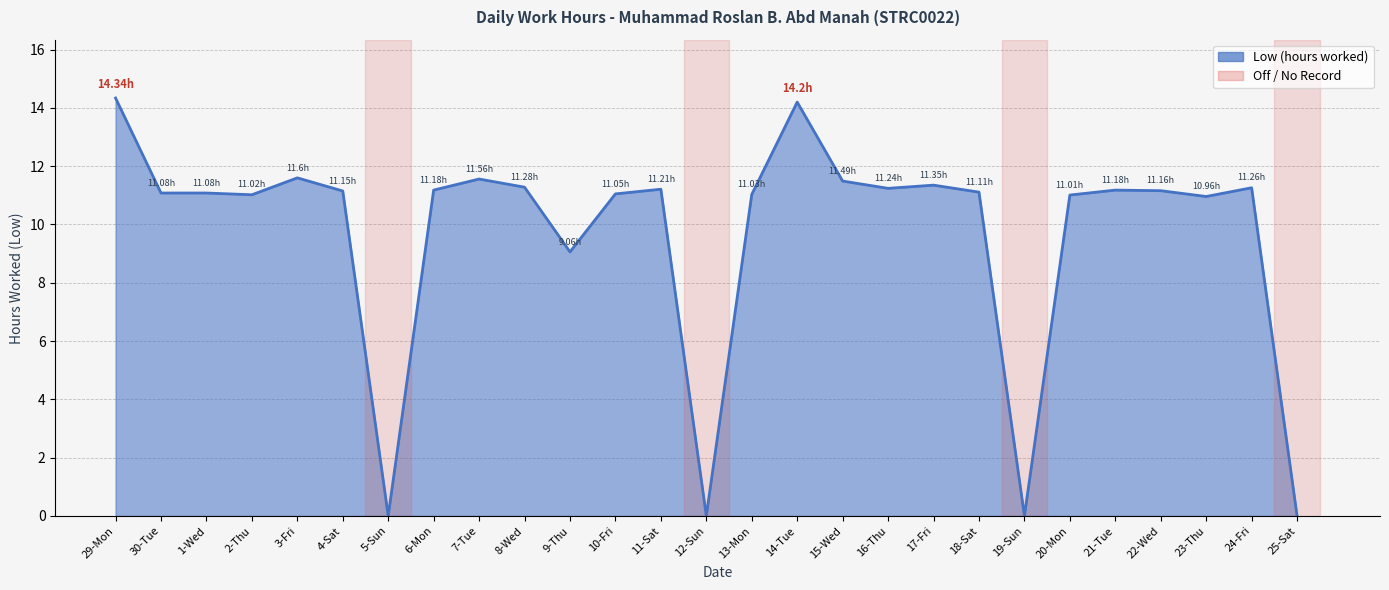

Does the chart display data point markers on the line(s)?

No